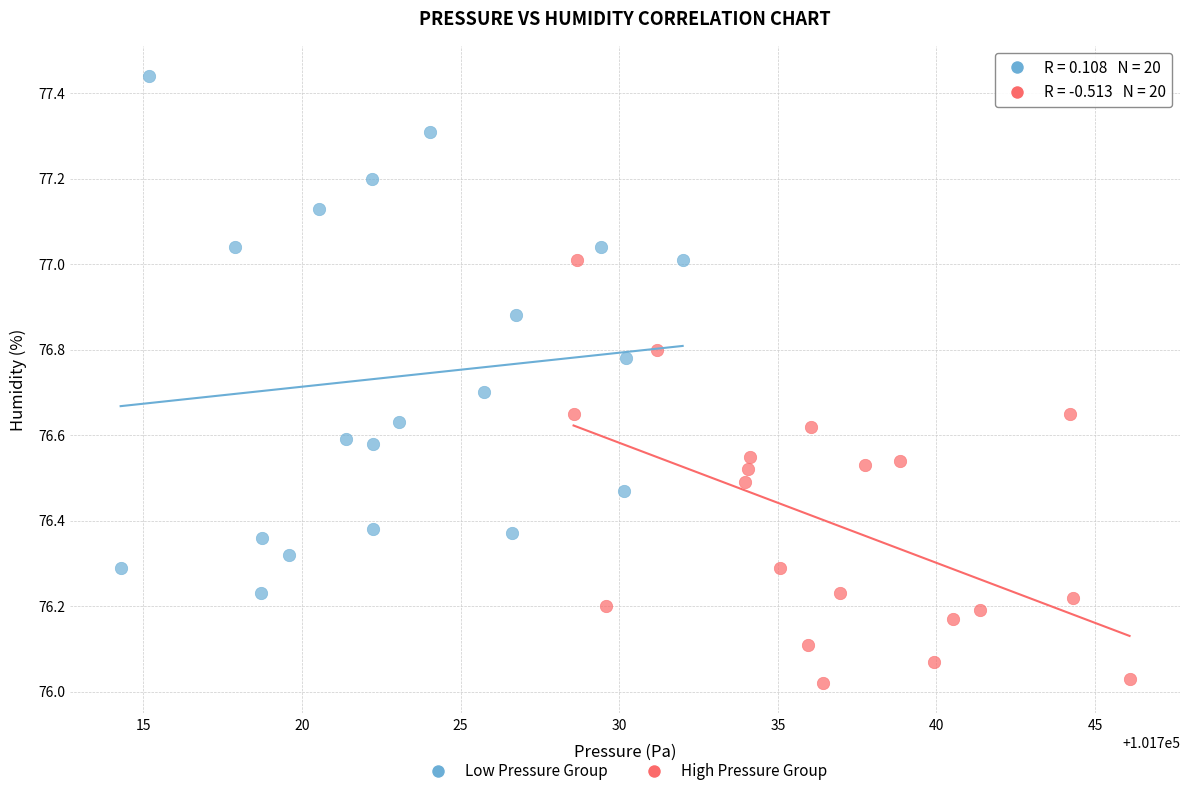

Which series contains the lowest Y value?

High Pressure Group